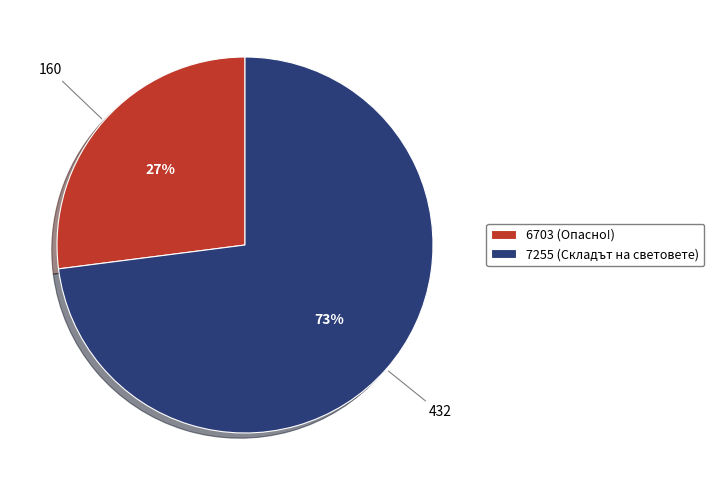

What percentage is the 7255 (Складът на световете) slice, to the nearest percent?

73%